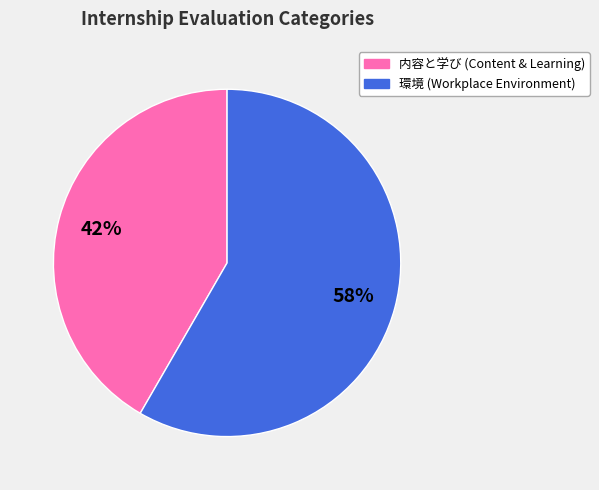

Rank the categories by value from lowest to highest.

内容と学び (Content & Learning), 環境 (Workplace Environment)